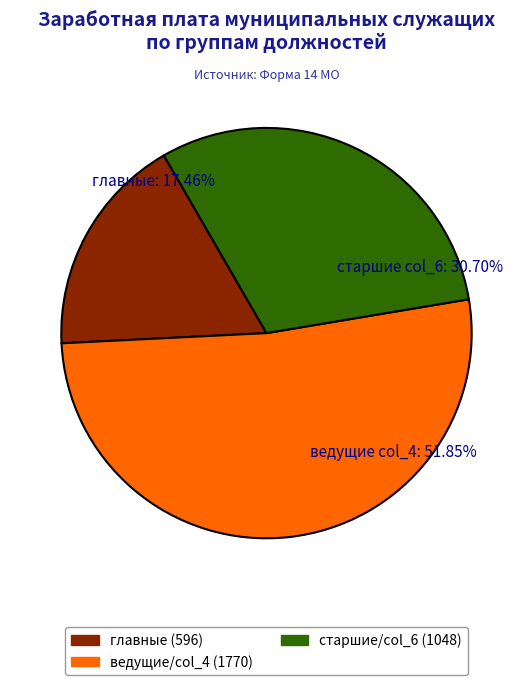

What is the change in value from ведущие (col_4) to старшие?

-722